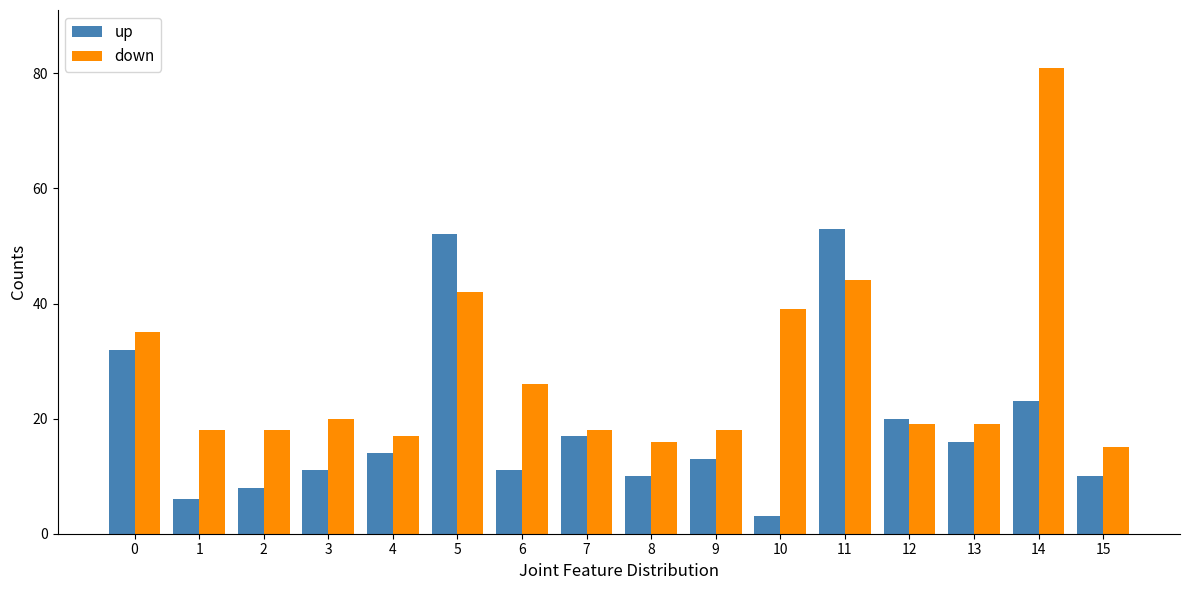

Count the number of categories in the chart.

16